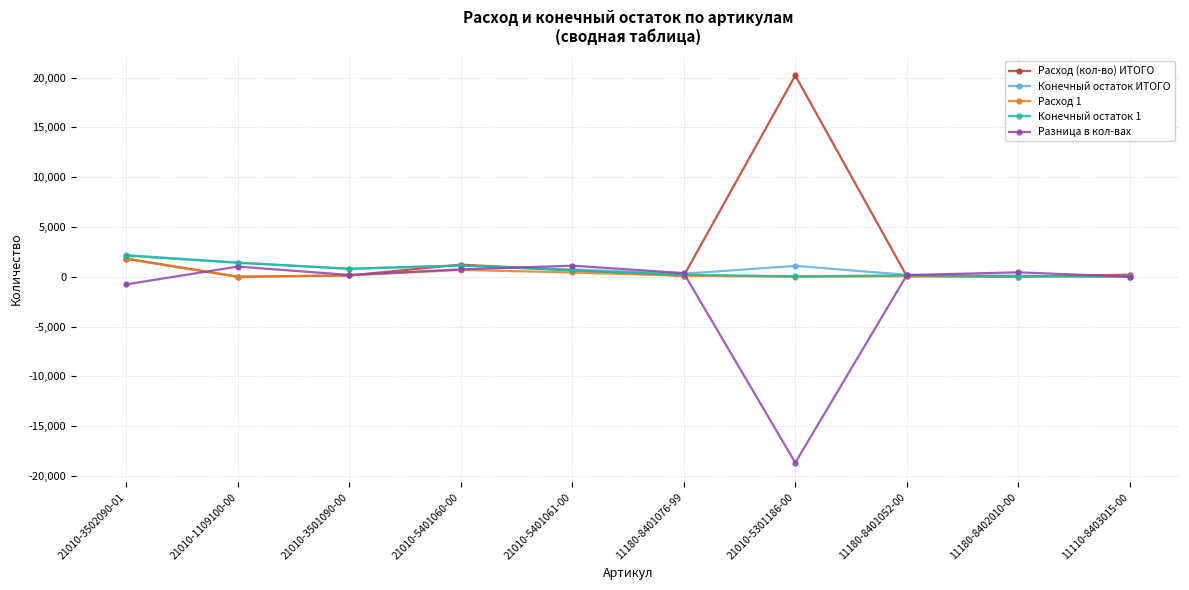

Is it true that Расход (кол-во) ИТОГО equals -12843 at 21010-1109100-00?

False